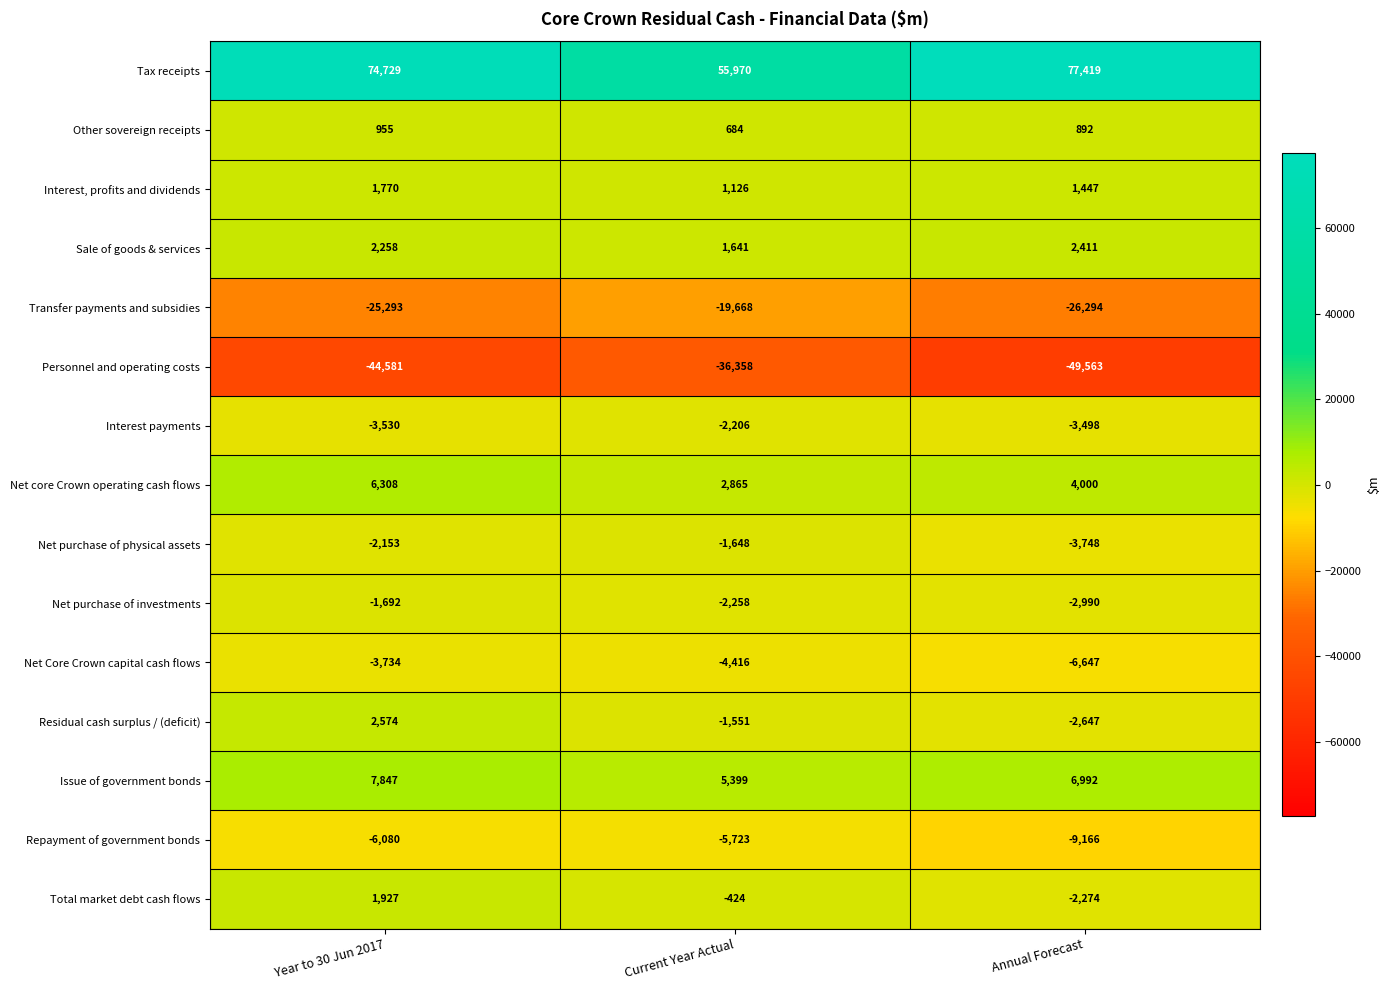

At which category does the chart reach its minimum across all series?

Annual Forecast